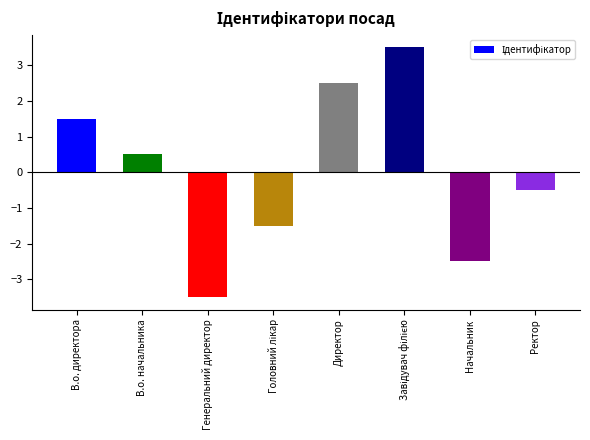

What is the smallest value displayed?

-3.5